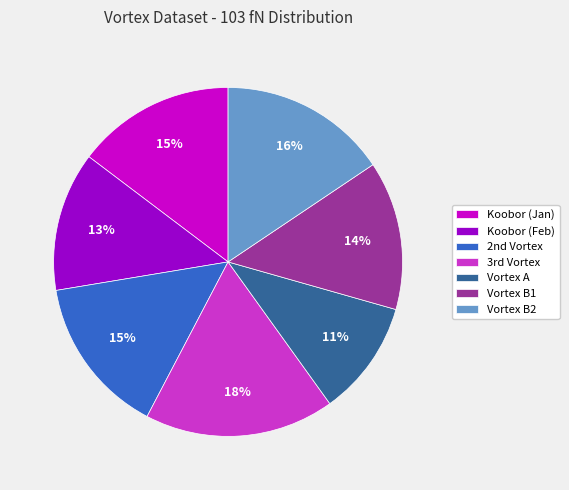

Is there any slice that represents more than half of the pie?

No